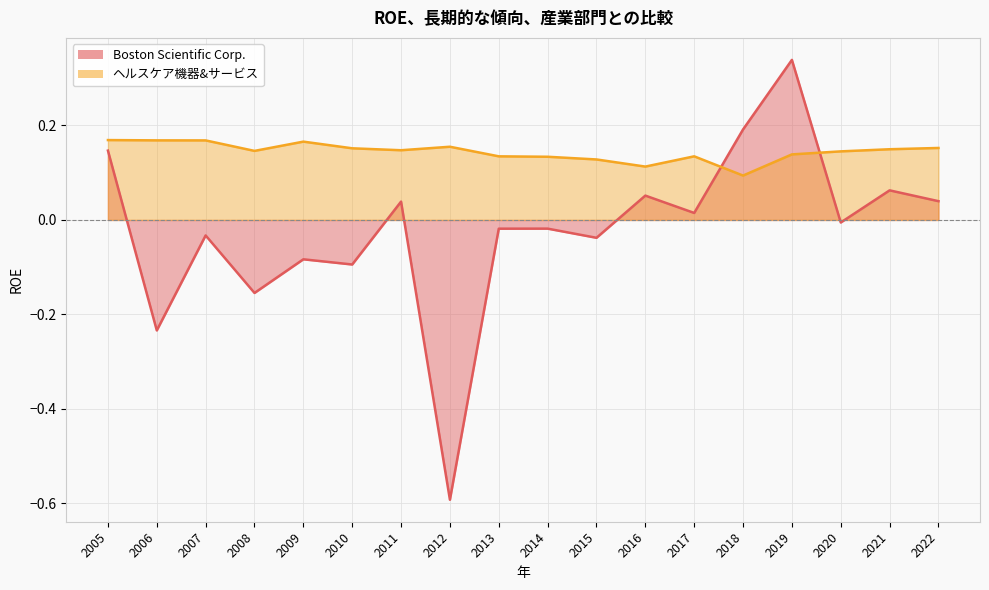

What are all the series names shown in the legend?

Boston Scientific Corp., ヘルスケア機器&サービス